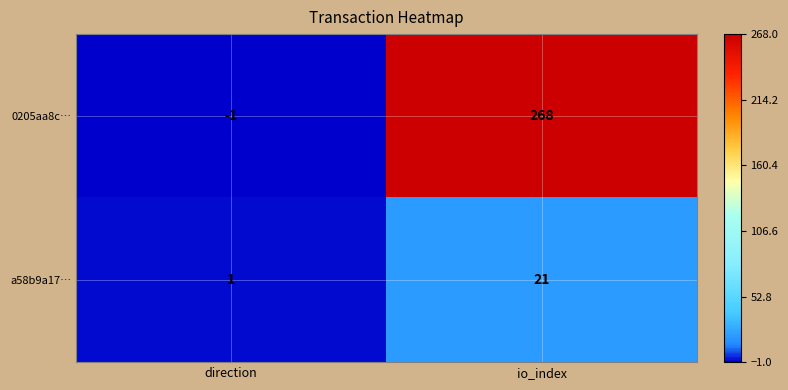

The 0205aa8c… series shows 268 at io_index. True or false?

True